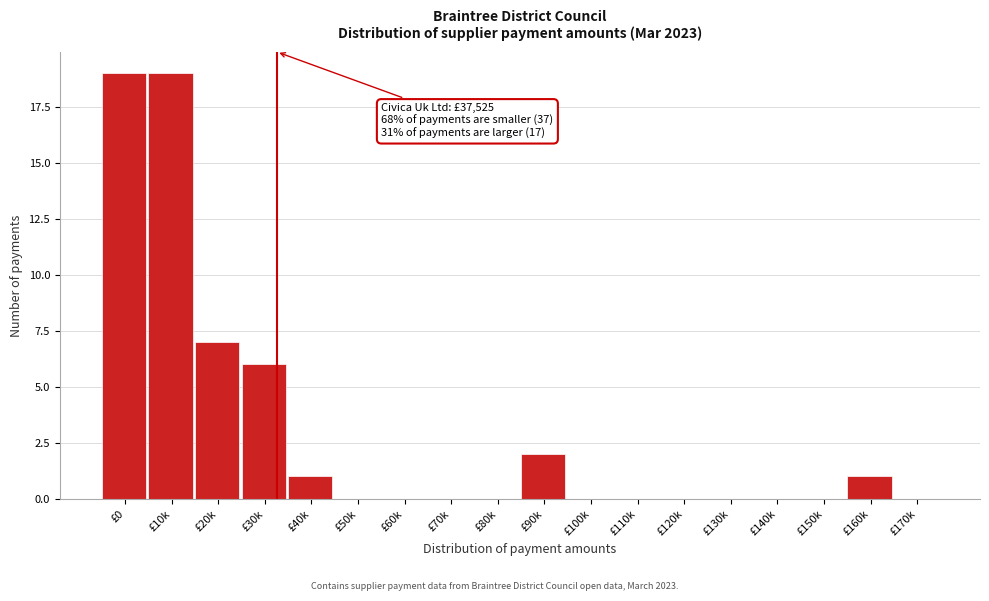

Reading right to left, what are all the values shown in this chart?

£170k=0	£160k=1	£150k=0	£140k=0	£130k=0	£120k=0	£110k=0	£100k=0	£90k=2	£80k=0	£70k=0	£60k=0	£50k=0	£40k=1	£30k=6	£20k=7	£10k=19	£0=19